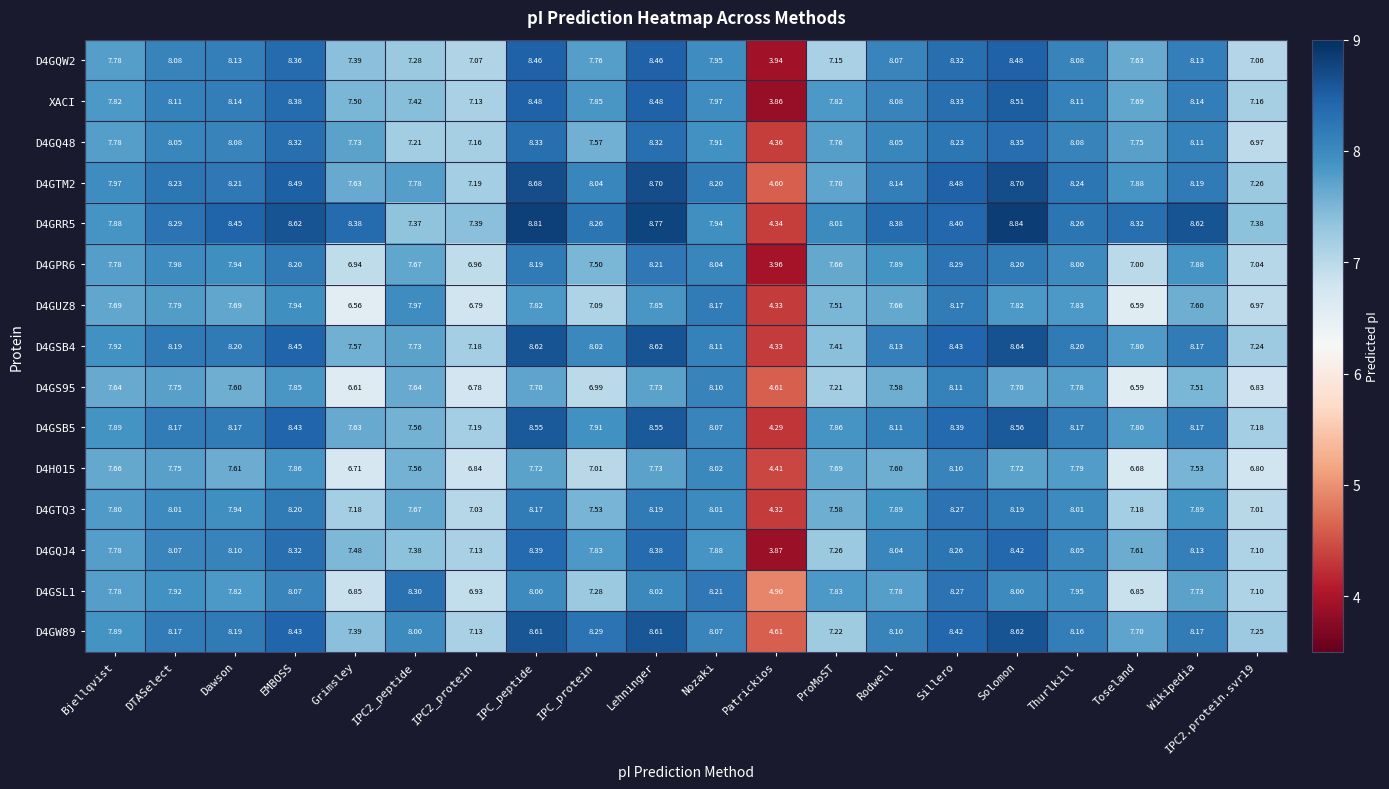

Which series has the widest spread of values?

XACI